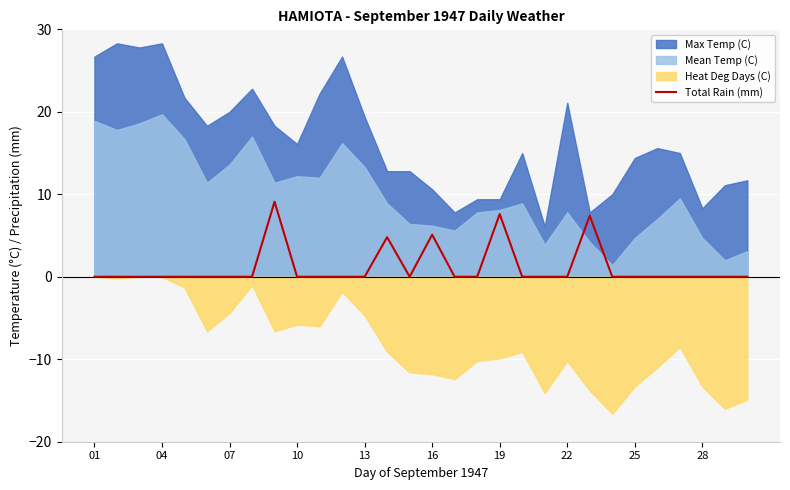

True or false: Total Rain (mm) has a value of 0.0 at 01.

True